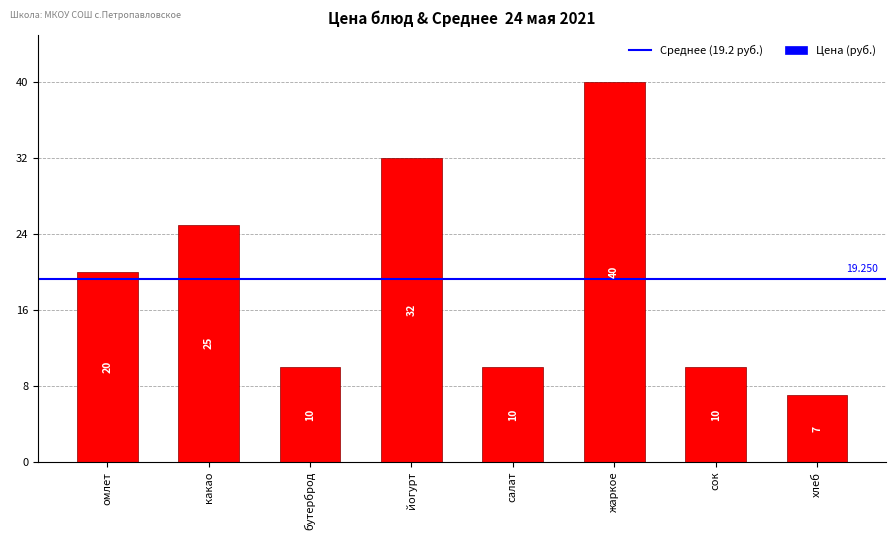

At which label is the value closest to 23?

какао